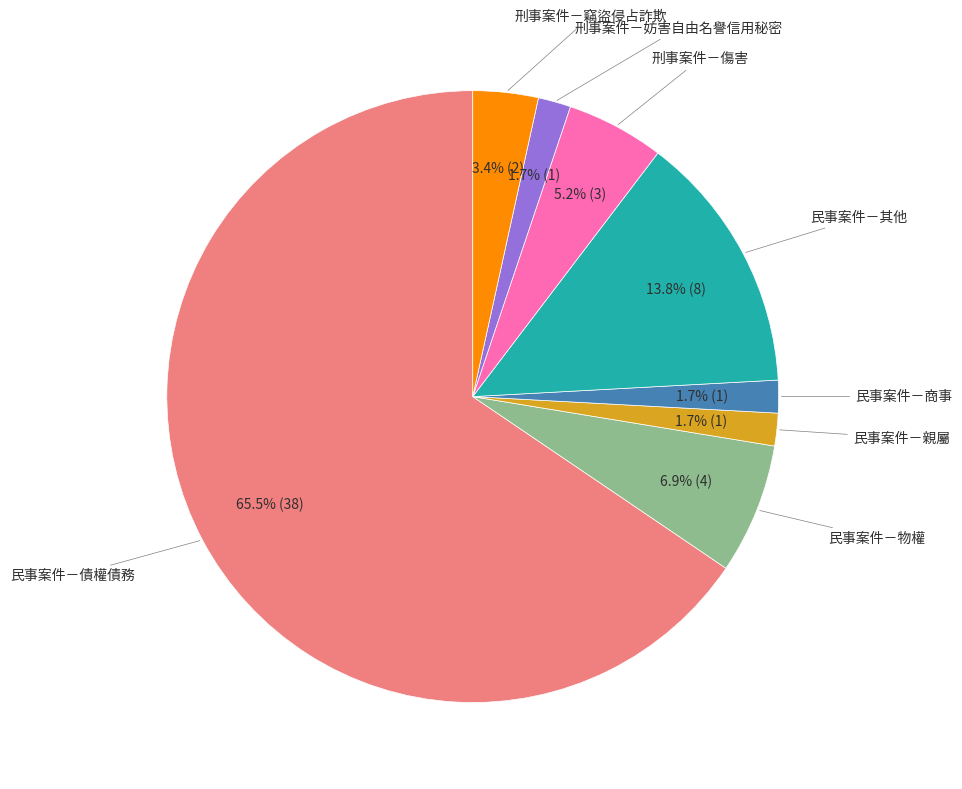

How many segments does this pie chart have?

8